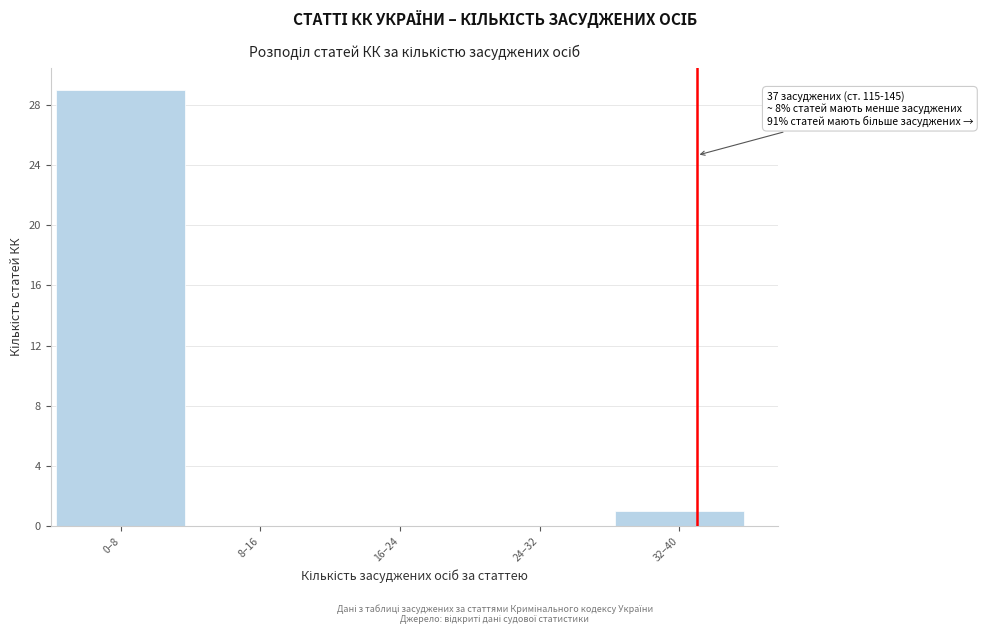

Reading left to right, list all the values displayed in this chart.

0–8=29	8–16=0	16–24=0	24–32=0	32–40=1